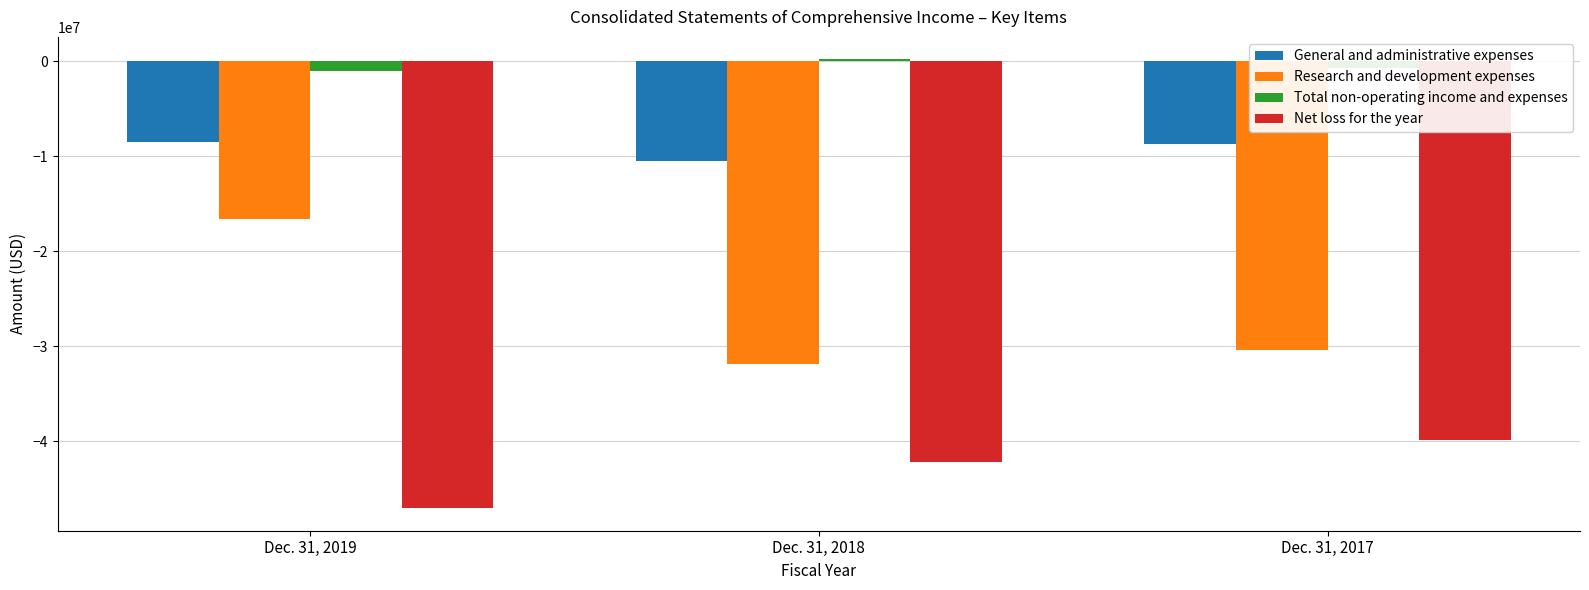

The Total non-operating income and expenses series shows -752252 at Dec. 31, 2017. True or false?

True